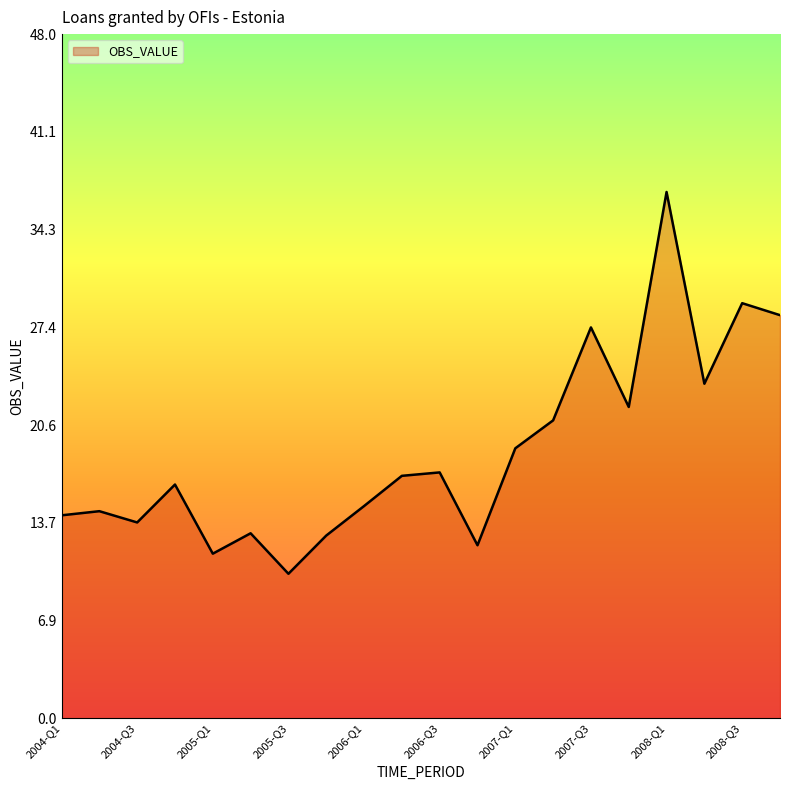

What is the minimum value shown in the chart?

10.1